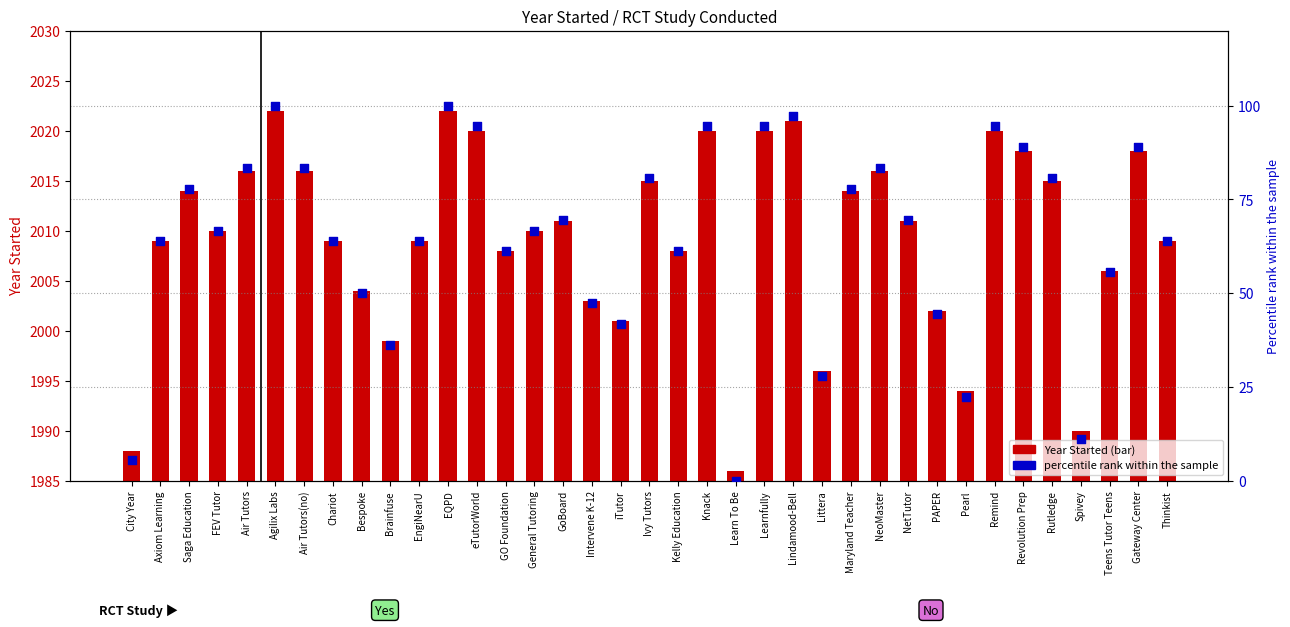

At how many categories does at least one series exceed 883?

37